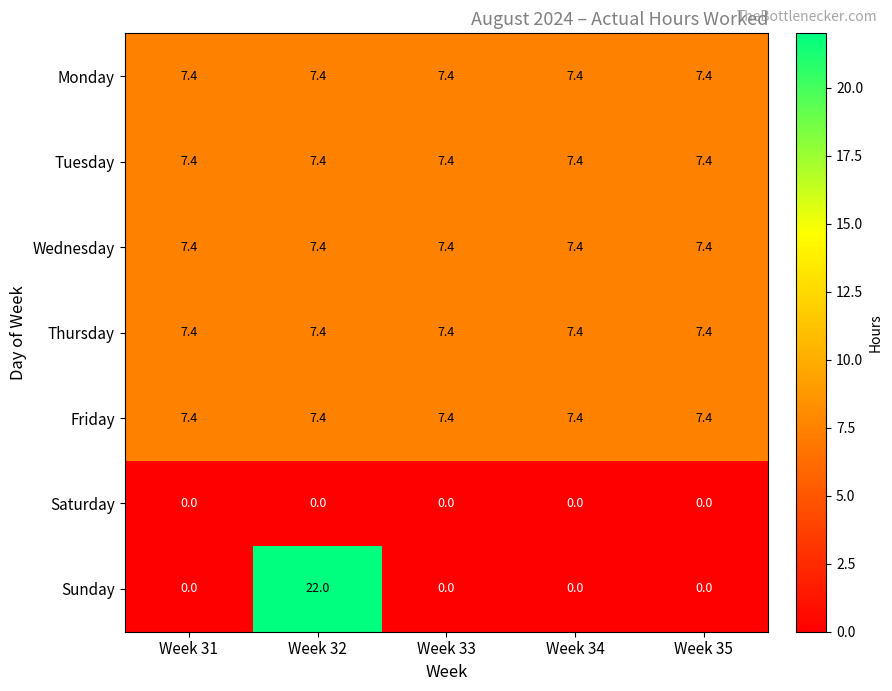

At how many categories does at least one series exceed 6?

5